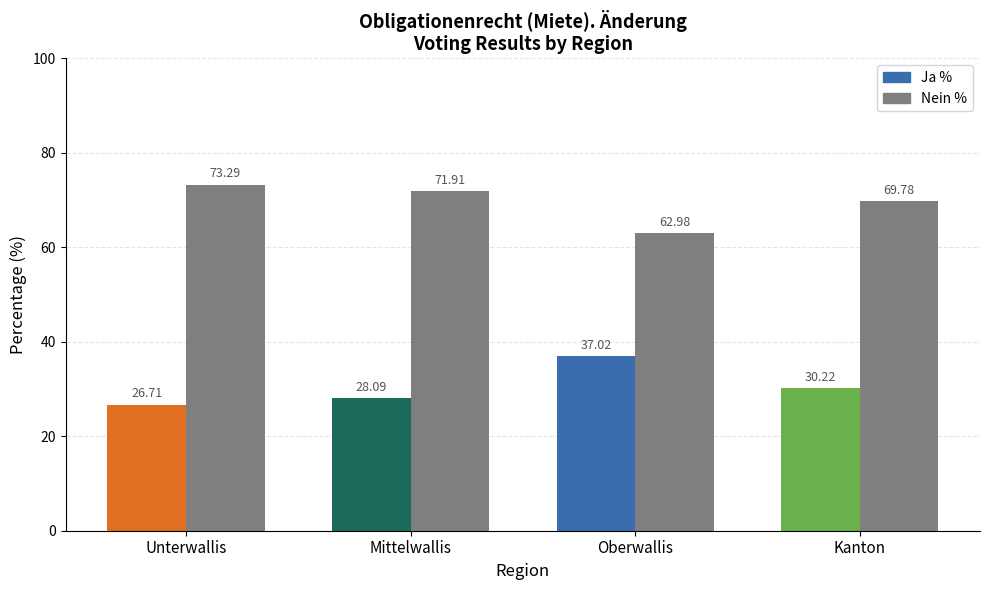

Count the number of data series in this chart.

2